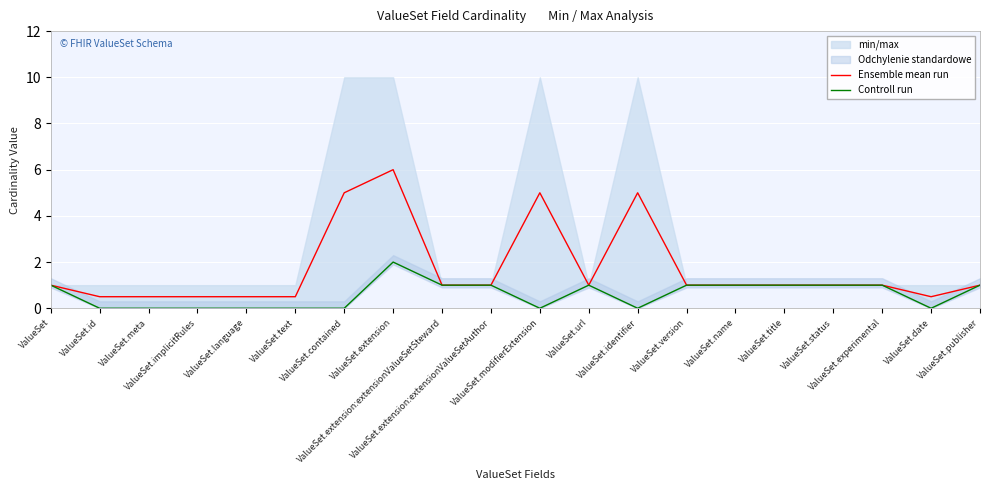

The value of Ensemble mean run at ValueSet.text is 0.7. True or false?

False